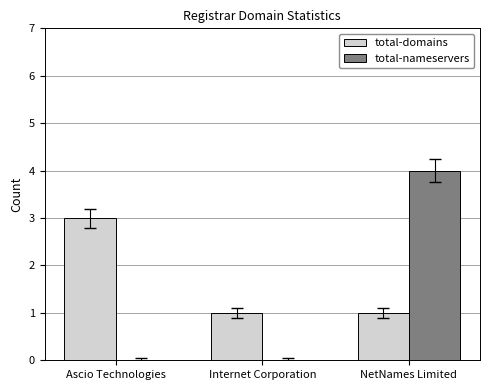

What is the sum of the total-nameservers values at Ascio Technologies and NetNames Limited?

4